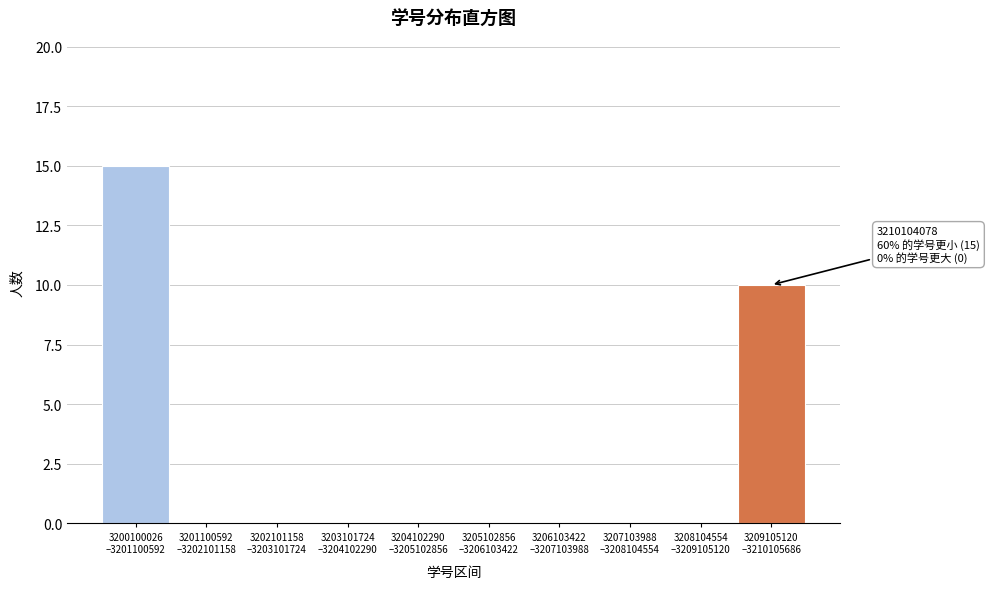

What is the sum of all values?

25